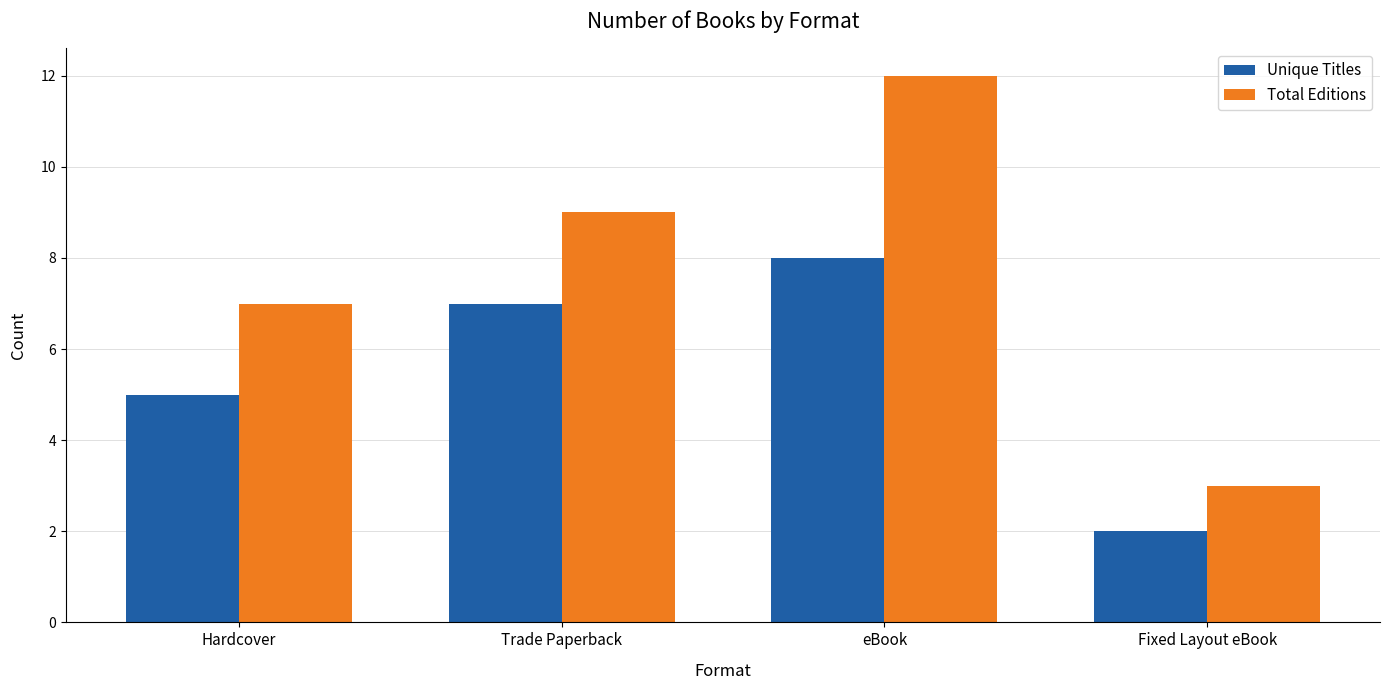

What is the difference between the highest and lowest values at Trade Paperback?

2